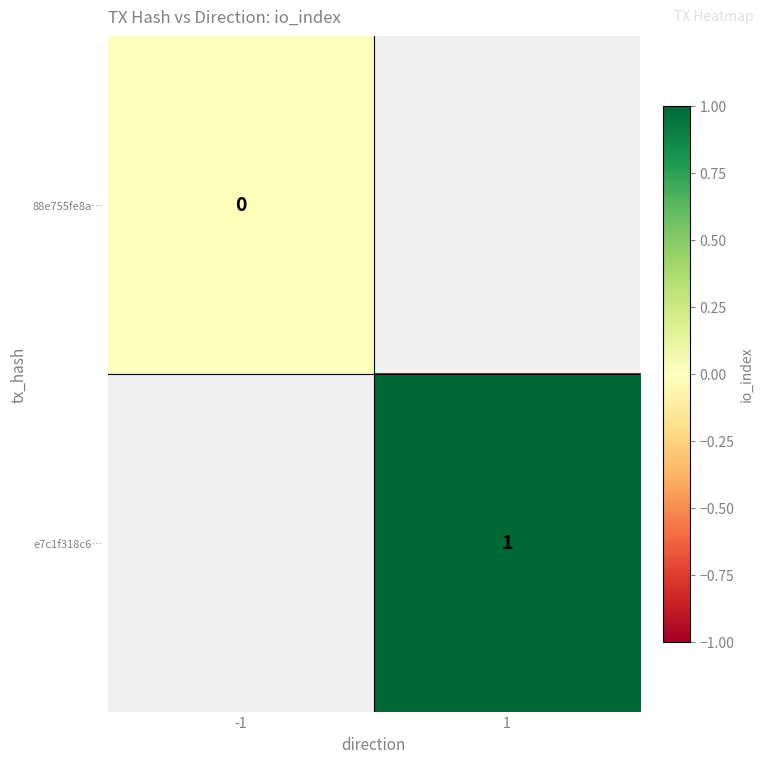

True or false: e7c1f318c6… has a value of 1 at 1.

True